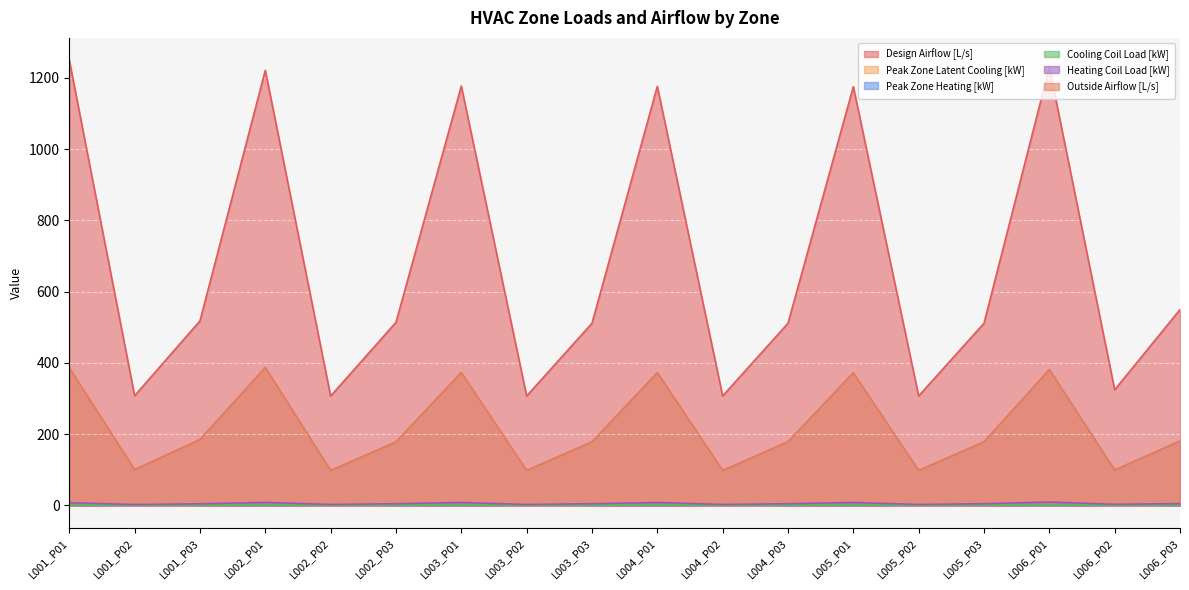

What is the average value of the Design Airflow [L/s] series?

678.2